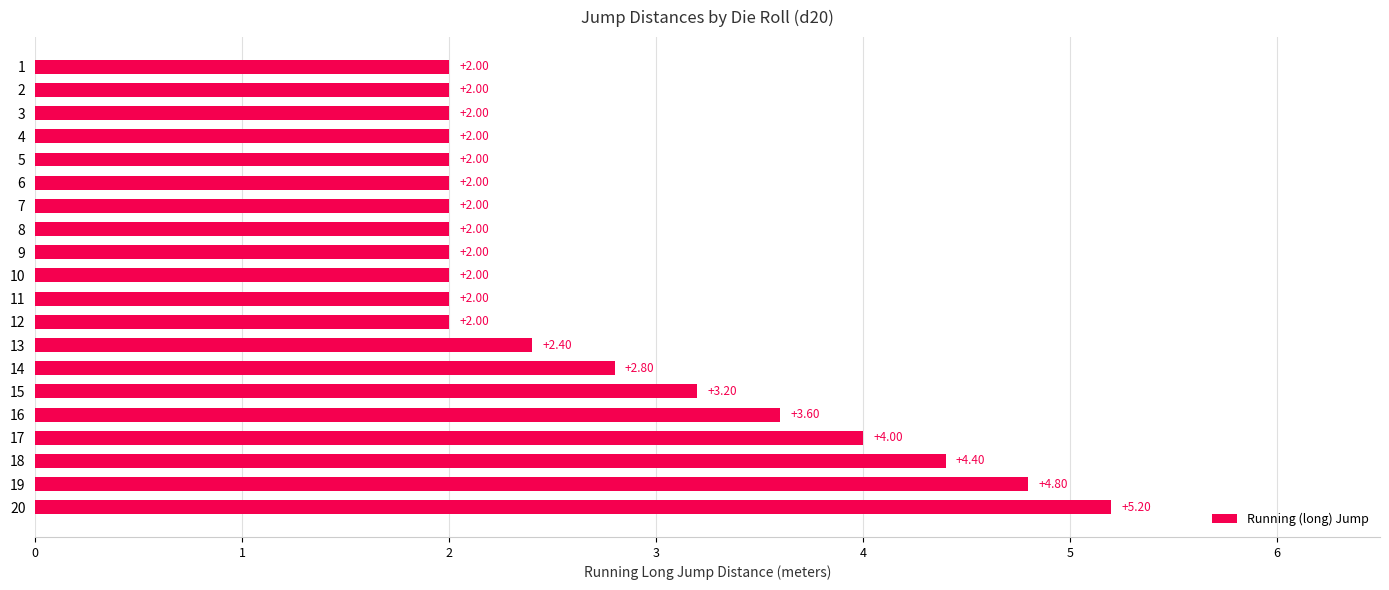

What is the change in value from 19 to 16?

-1.2